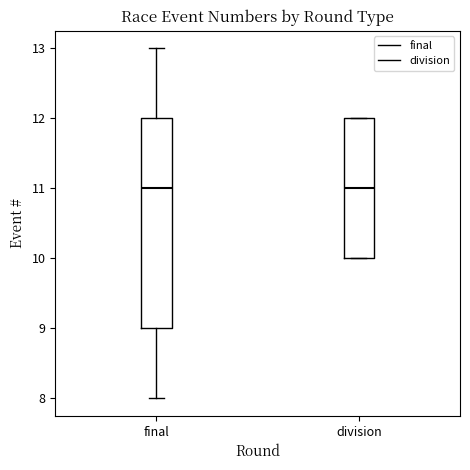

Comparing the boxes themselves (not the whiskers), which one is the tallest?

final